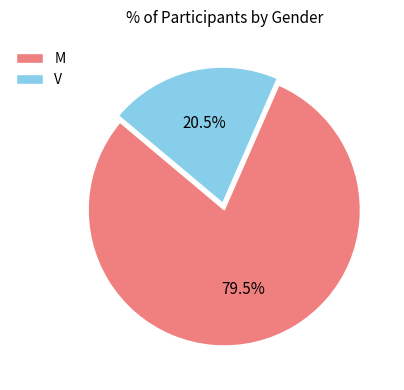

What is the smallest slice in the pie chart?

V